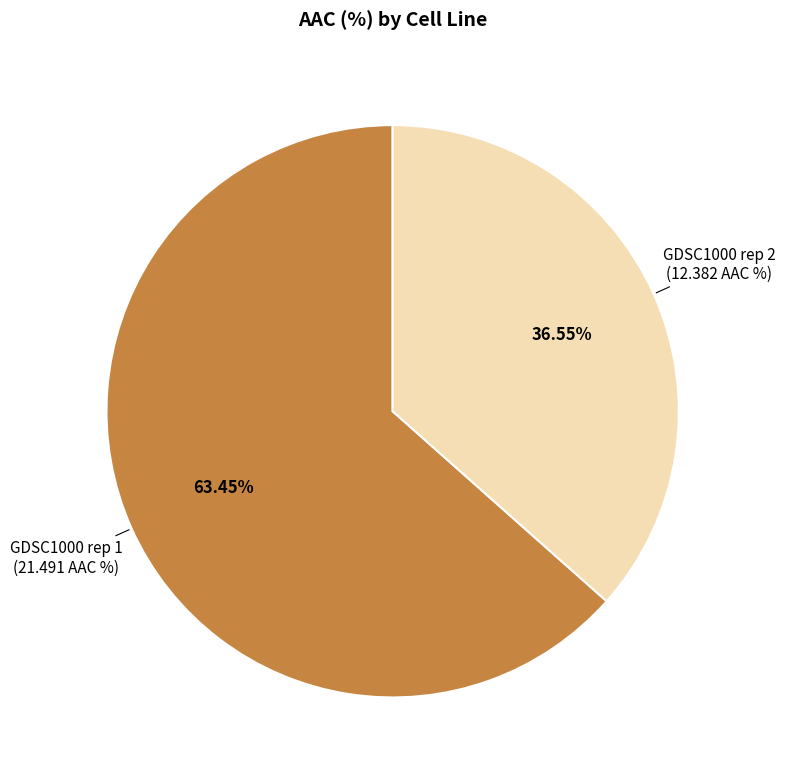

Rank the categories by value from lowest to highest.

GDSC1000 rep 2, GDSC1000 rep 1